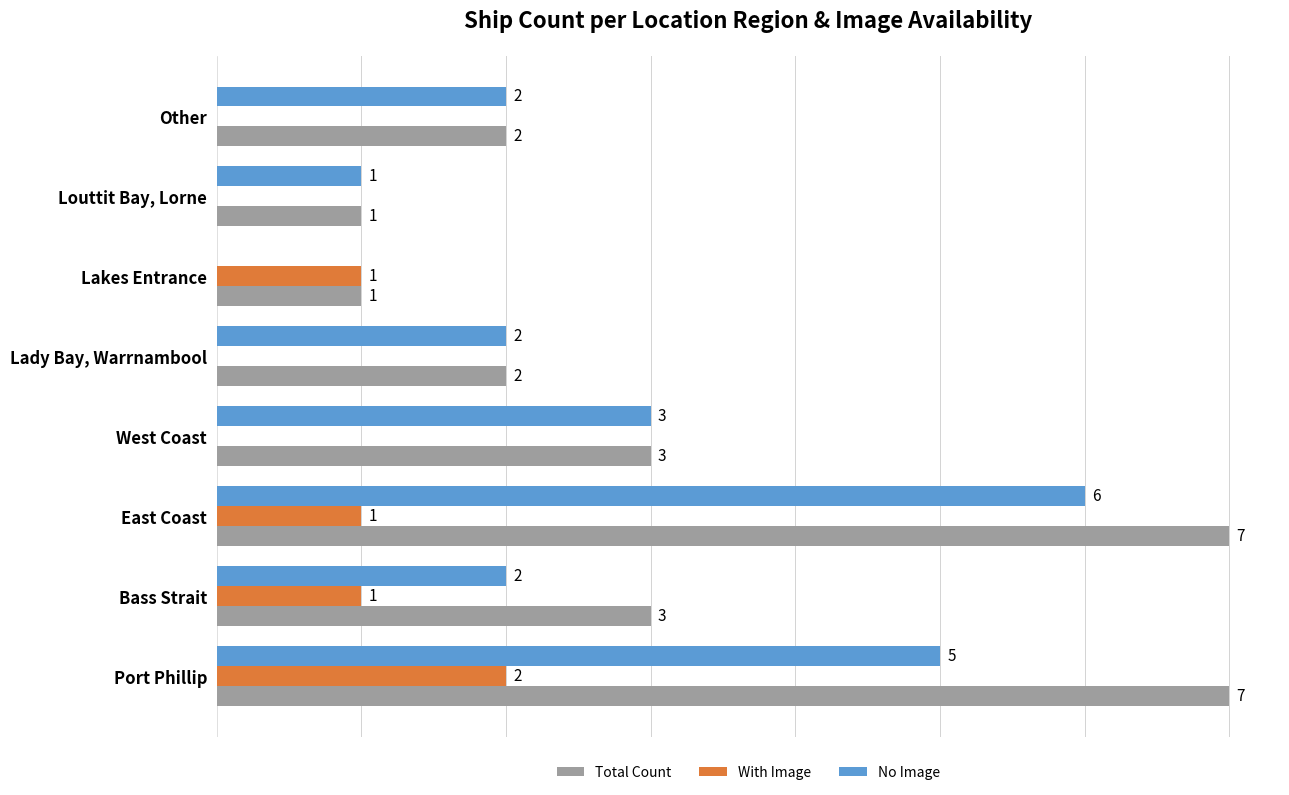

Which series has the largest total across all categories?

Total Count